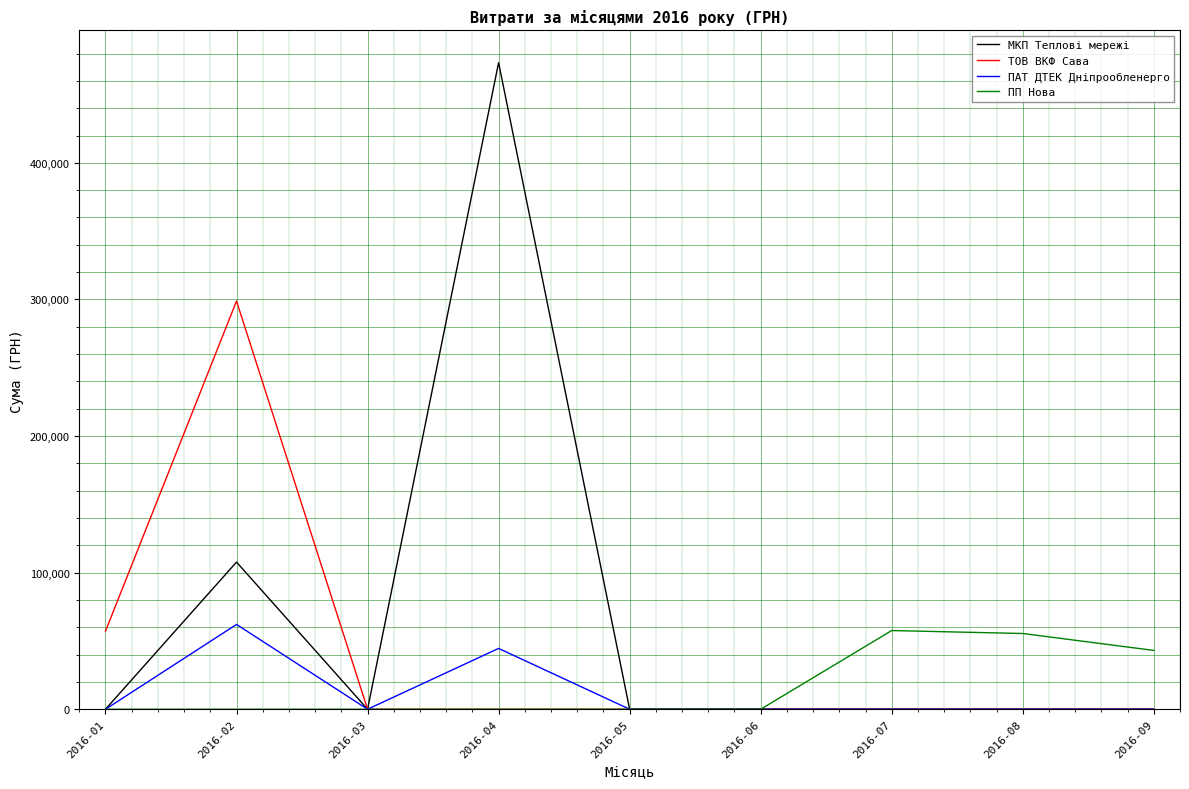

Which label corresponds to the largest value in the chart?

2016-04